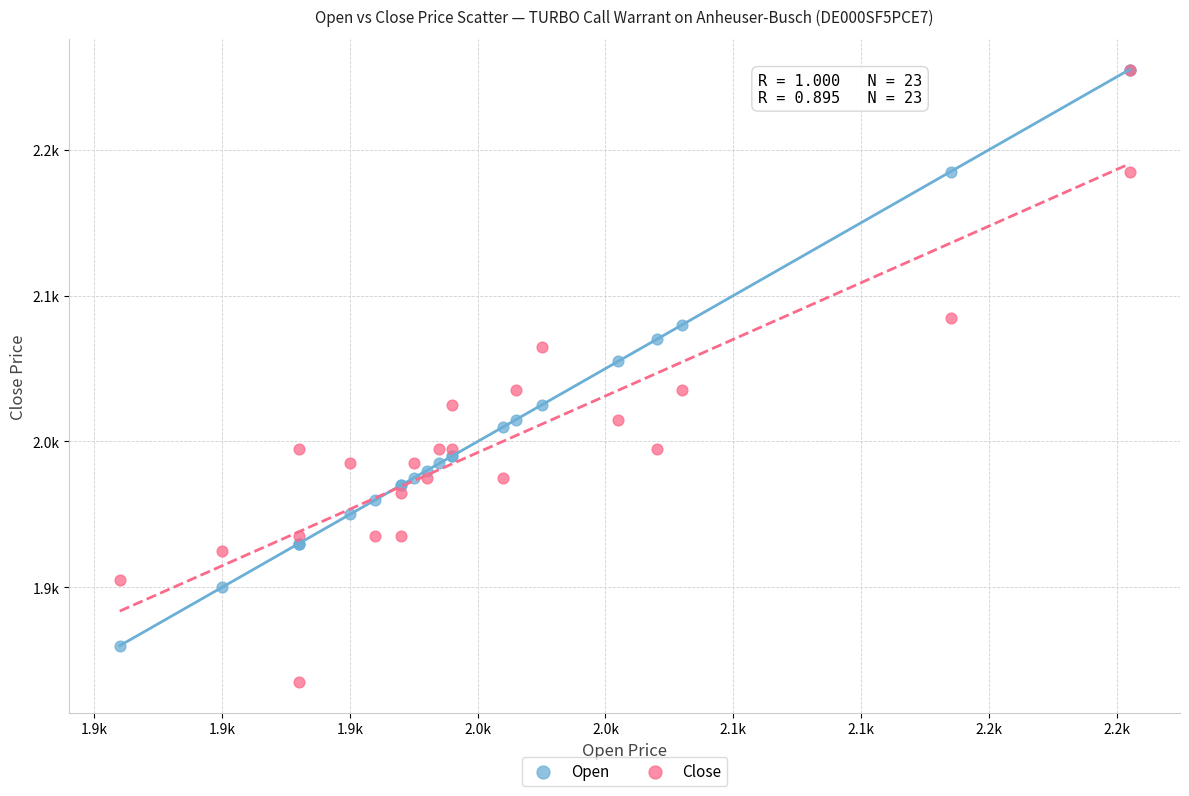

Which series reaches the minimum Y coordinate?

Close